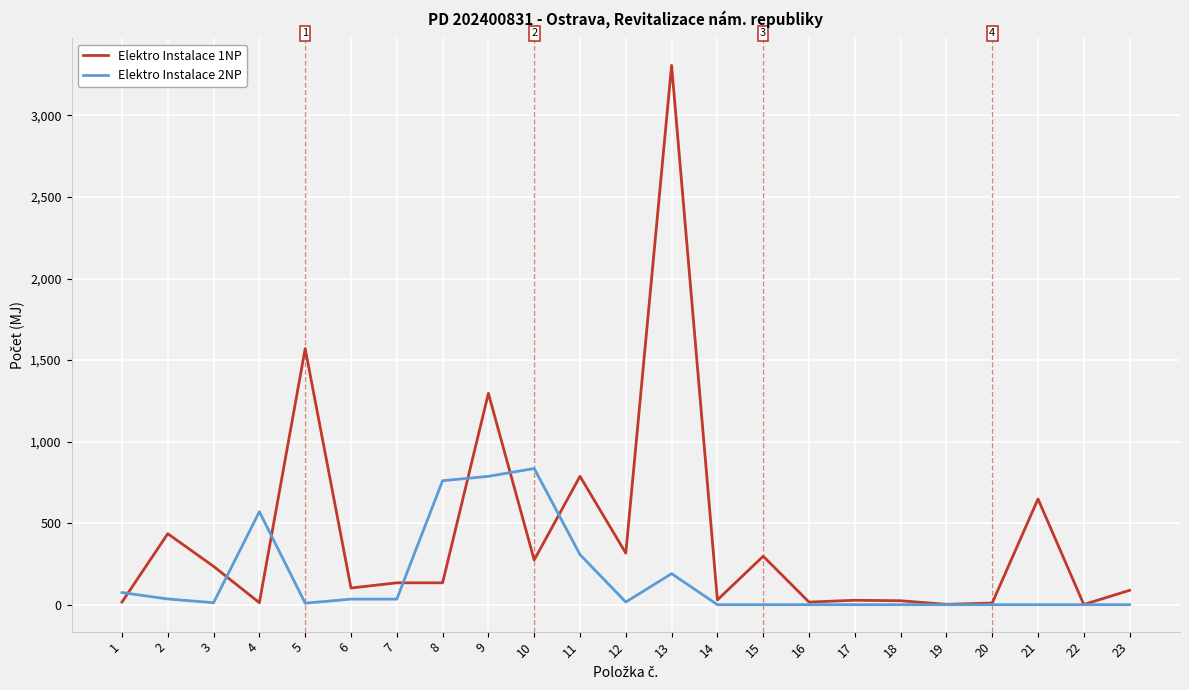

What are all the series names shown in the legend?

Elektro Instalace 1NP, Elektro Instalace 2NP